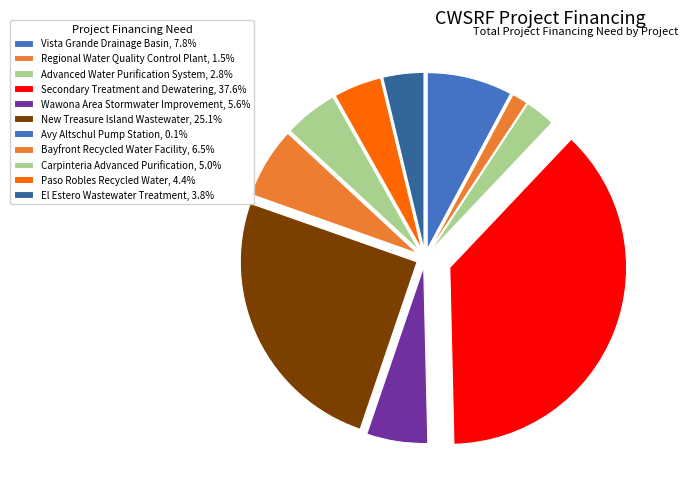

What is the change in value from Carpinteria Advanced Purification to El Estero Wastewater Treatment?

-9667603